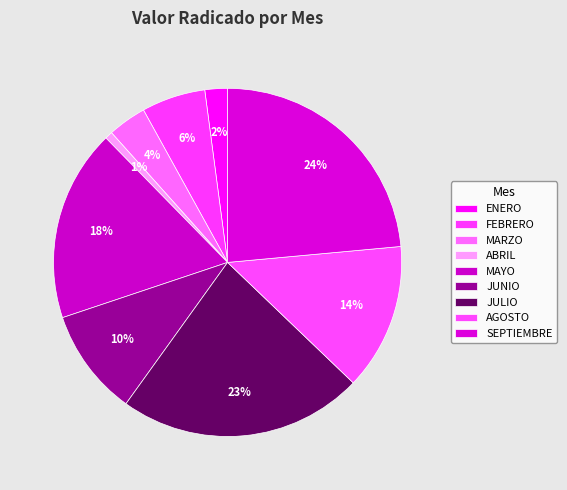

Does JUNIO account for over 50% of the chart?

No